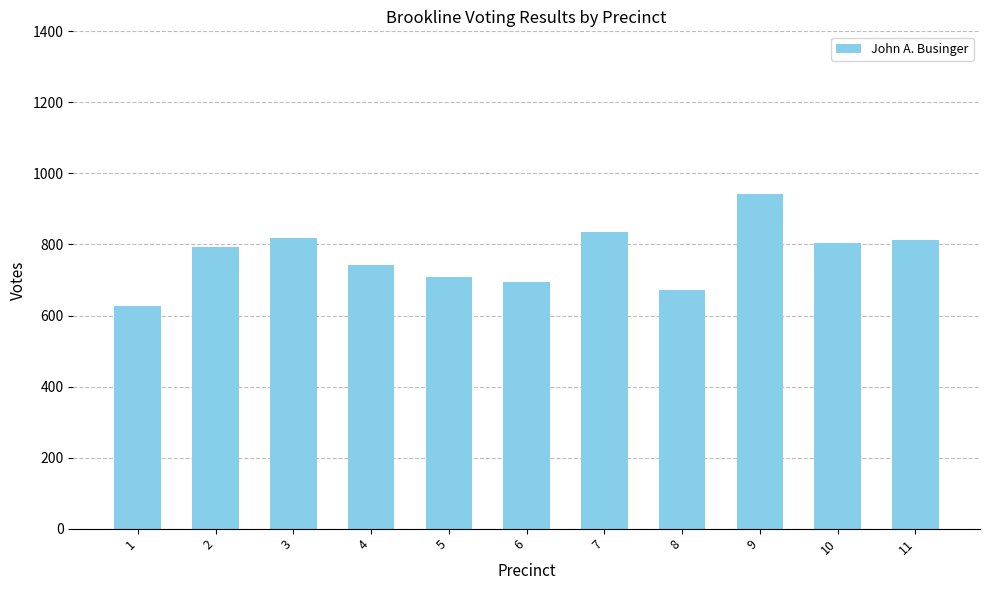

Between 6 and 2, which is larger?

2